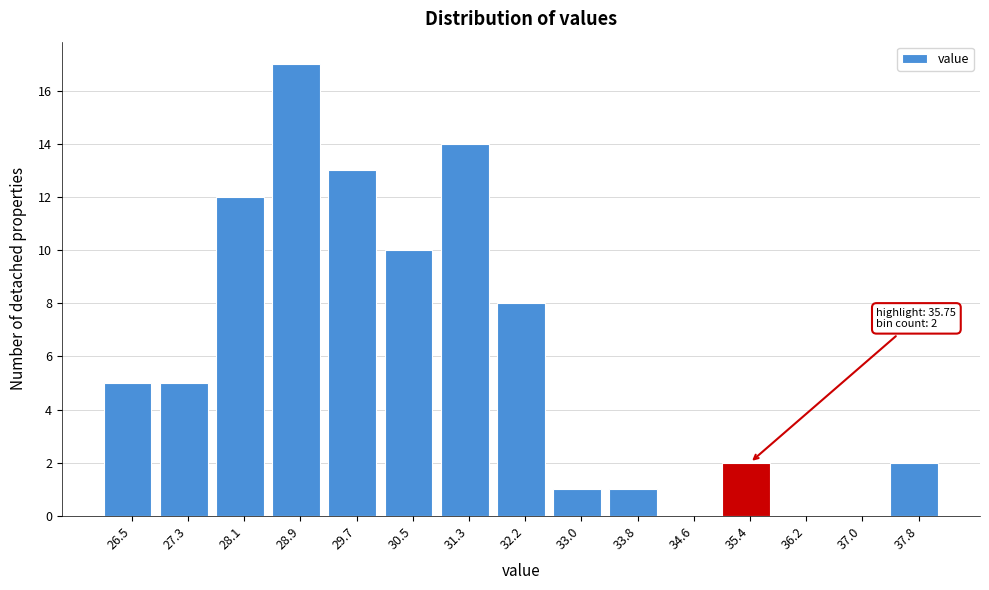

Reading left to right, extract all data points from this chart.

26.5=5	27.3=5	28.1=12	28.9=17	29.7=13	30.5=10	31.3=14	32.2=8	33.0=1	33.8=1	34.6=0	35.4=2	36.2=0	37.0=0	37.8=2